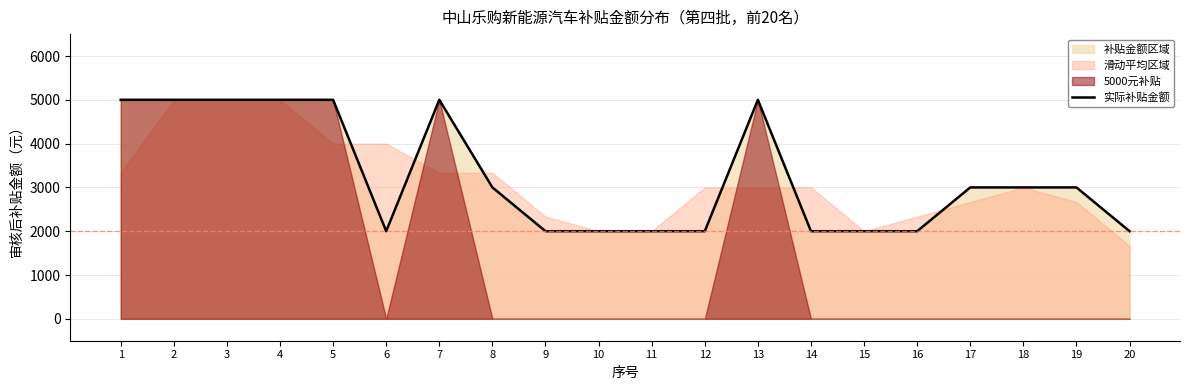

Count the values in the range 2000 to 5000.

20